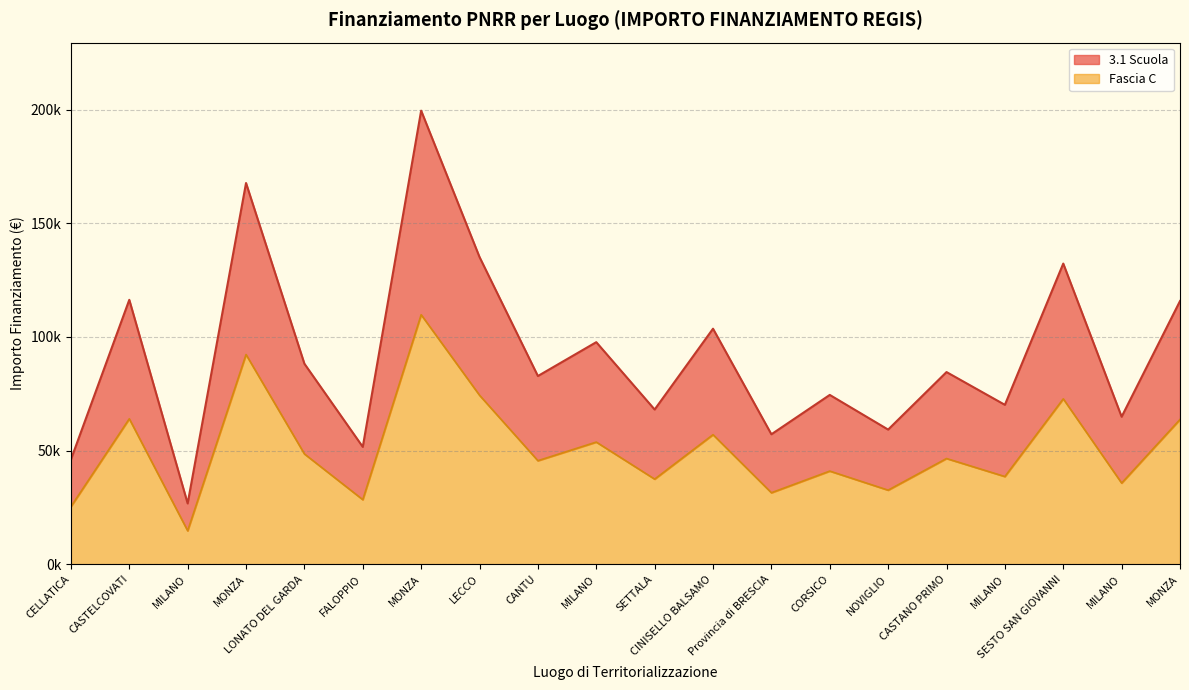

At how many categories does at least one series exceed 24122?

20